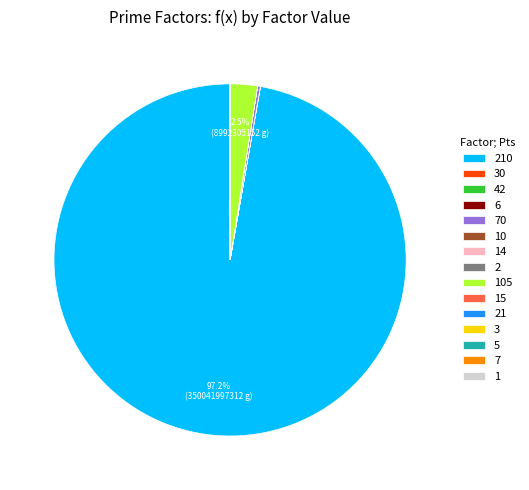

Is there a majority slice in this chart?

Yes